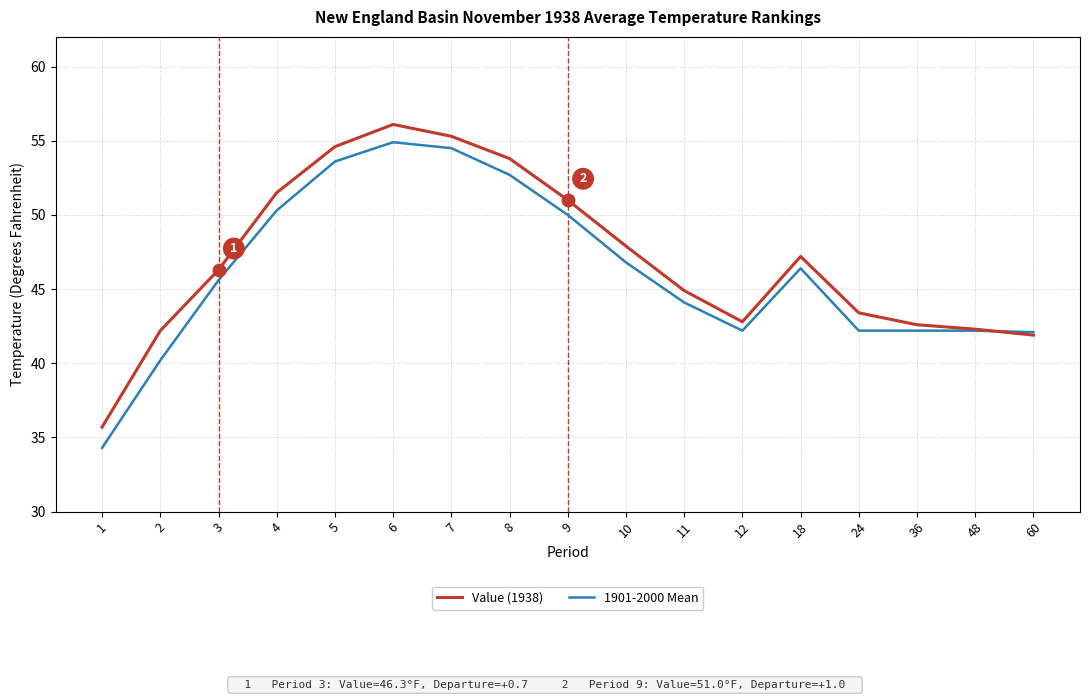

What is the approximate value of Value (1938) at 12?

42.8